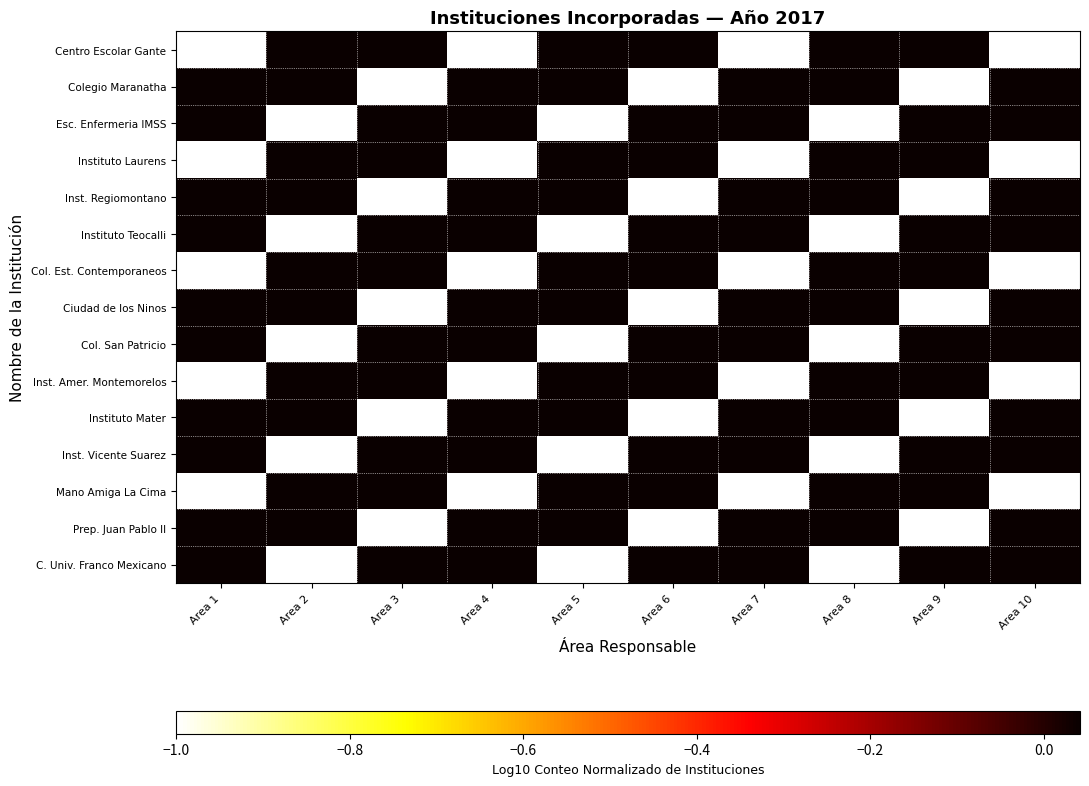

How many distinct data groups are displayed?

15